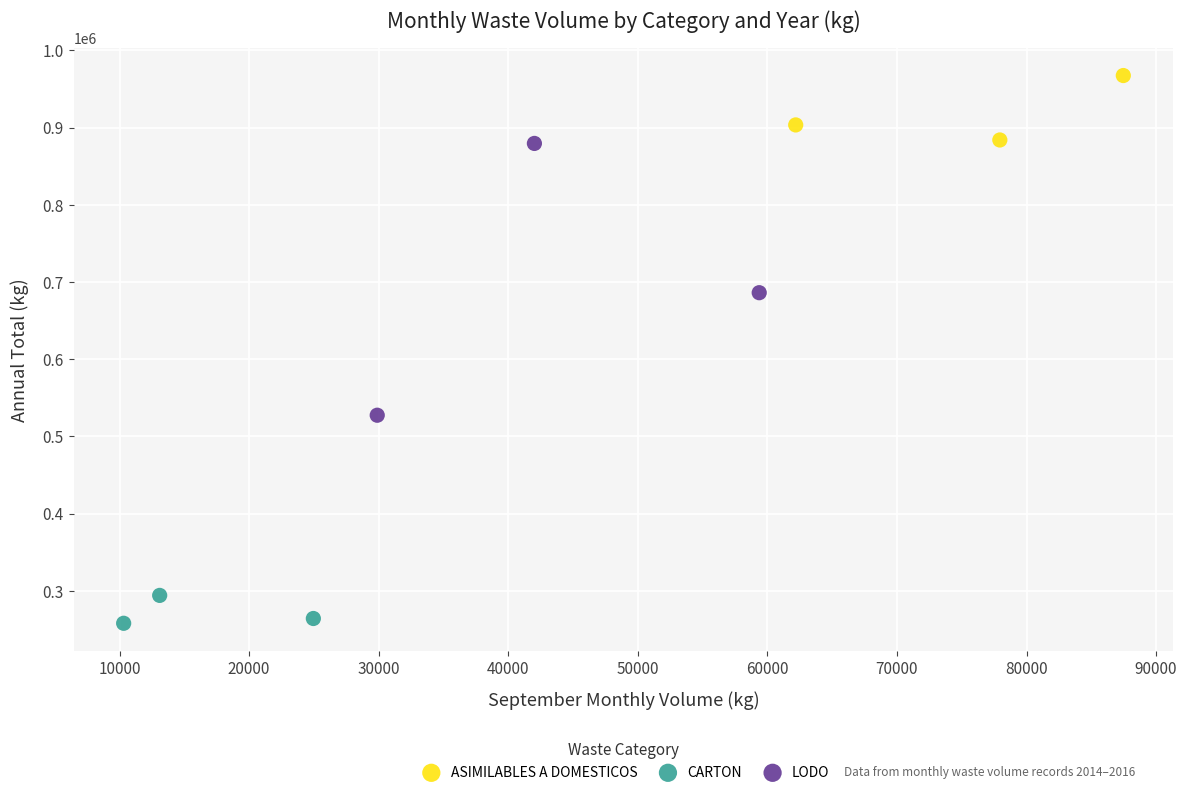

Which series contains the highest Y value?

ASIMILABLES A DOMESTICOS